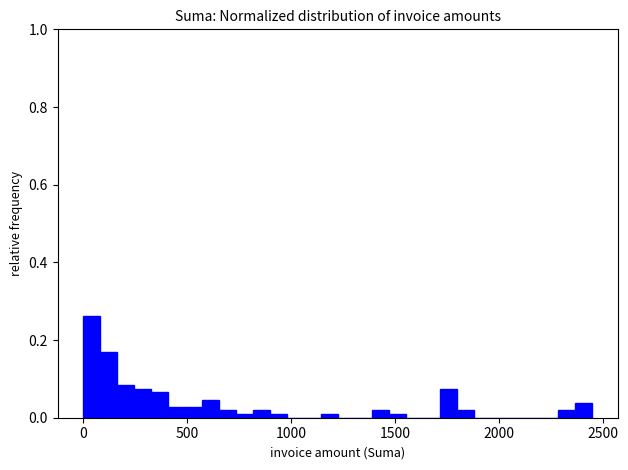

Around what value on the x-axis is the tallest bar? Give the approximate position of its centre, as read against the axis.

50